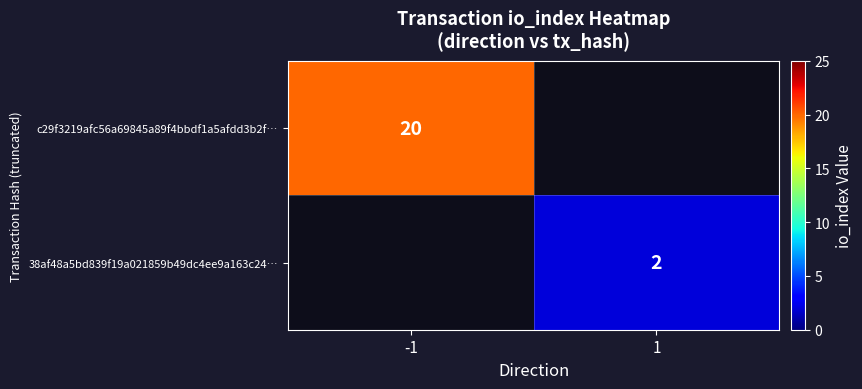

The 38af48a5bd839f19a021859b49dc4ee9a163c24… series shows 2 at 1. True or false?

True